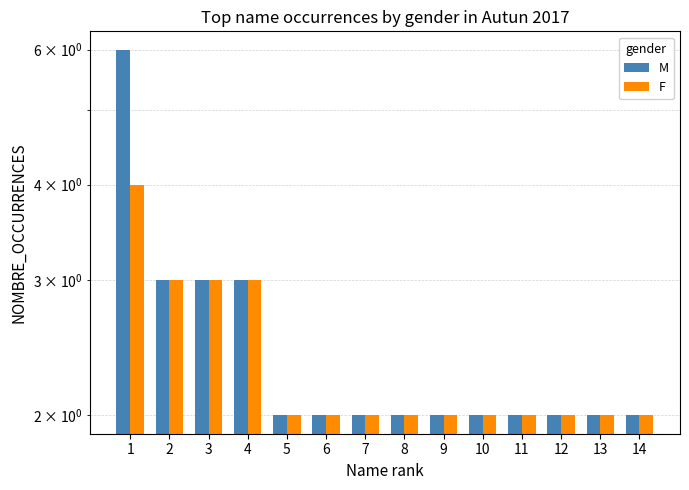

What are all the series names shown in the legend?

M, F